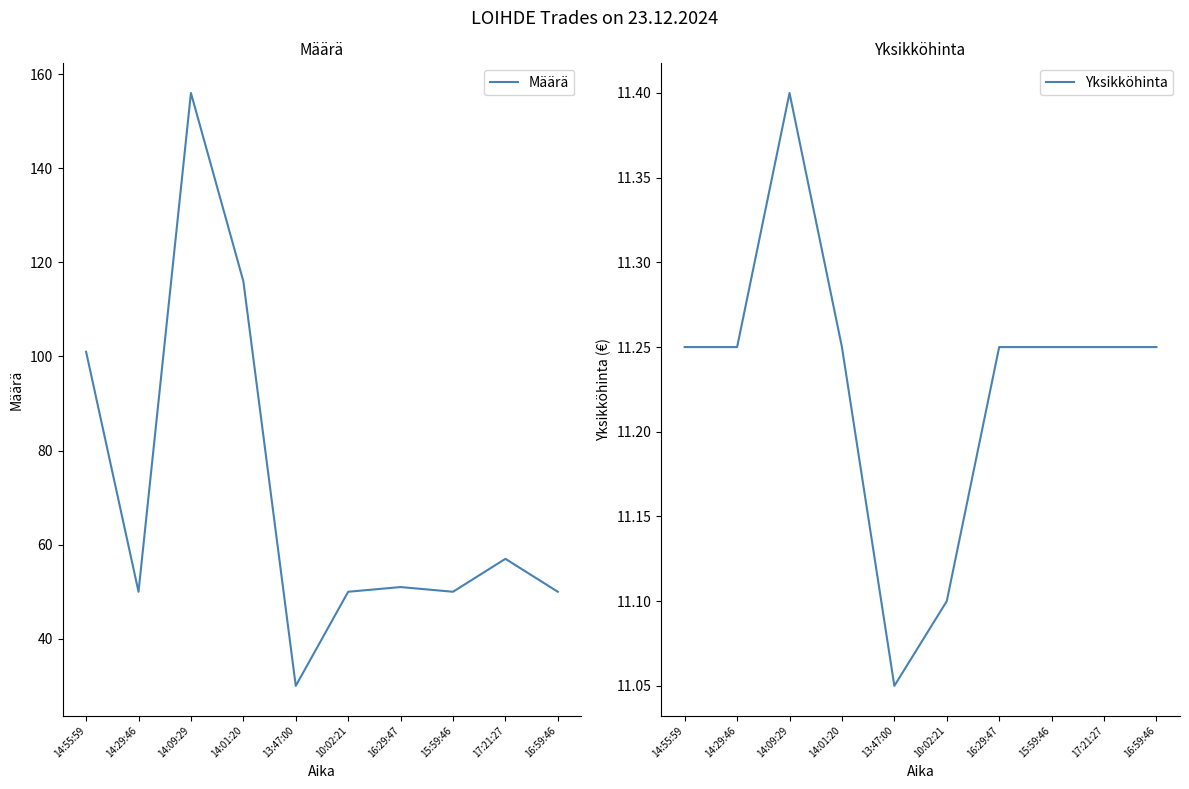

True or false: Yksikköhinta and Määrä intersect in this chart.

False